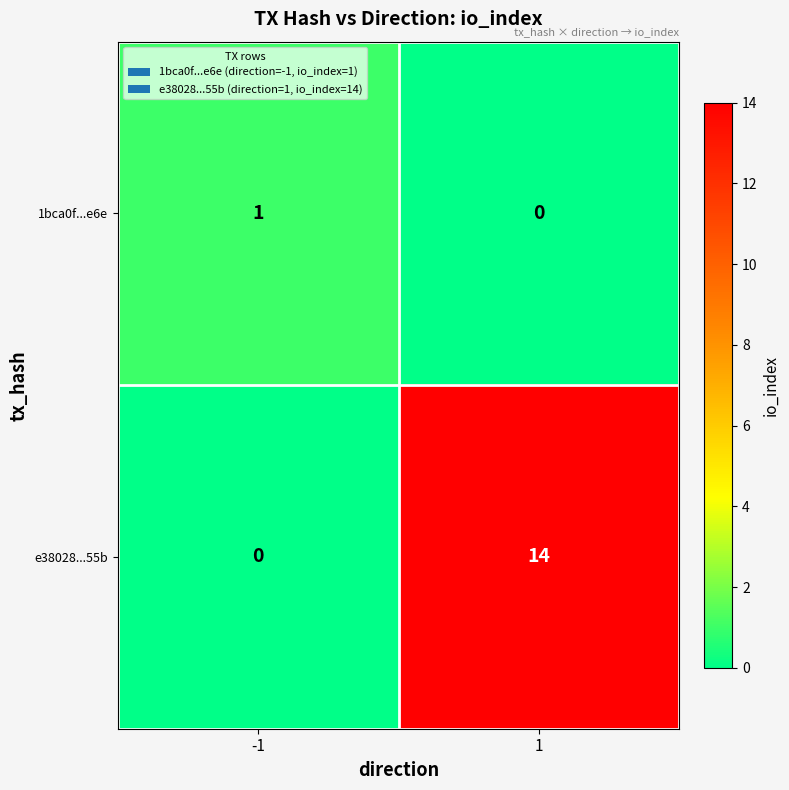

The value of 1bca0f...e6e at -1 is 0. True or false?

False